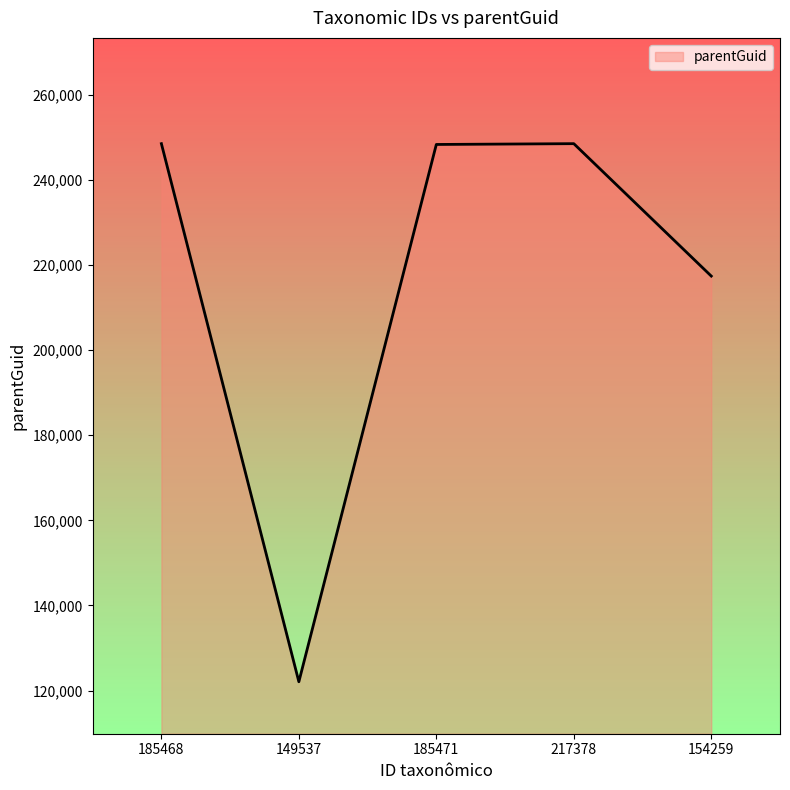

What is the difference between the maximum and minimum values?

126414